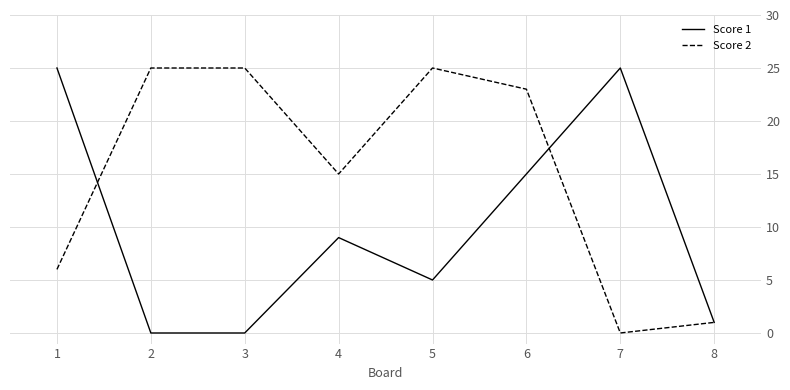

What are all the series names shown in the legend?

Score 1, Score 2